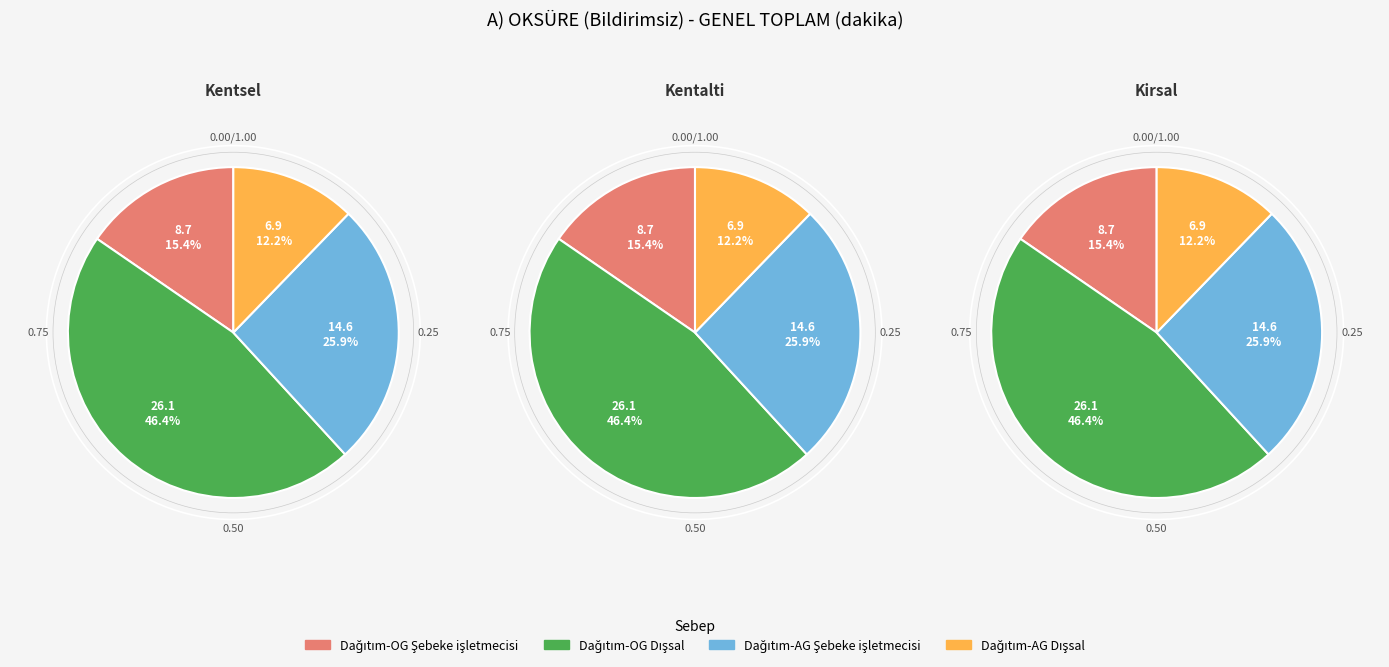

Is there any slice that represents more than half of the pie?

No